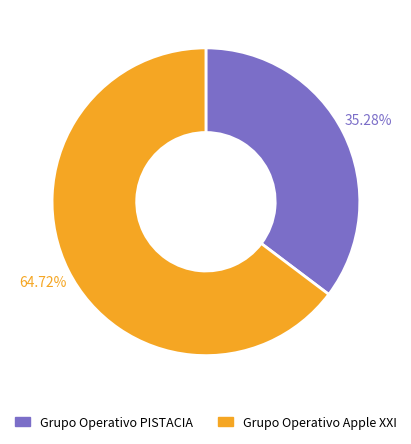

Which slice is the largest?

Grupo Operativo Apple XXI